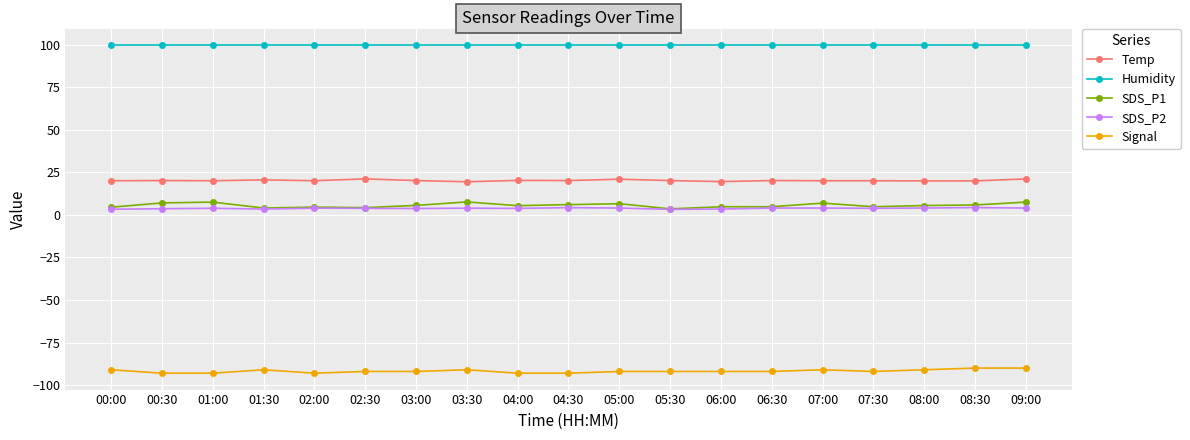

What value does the Signal series have at 04:00?

-93.0